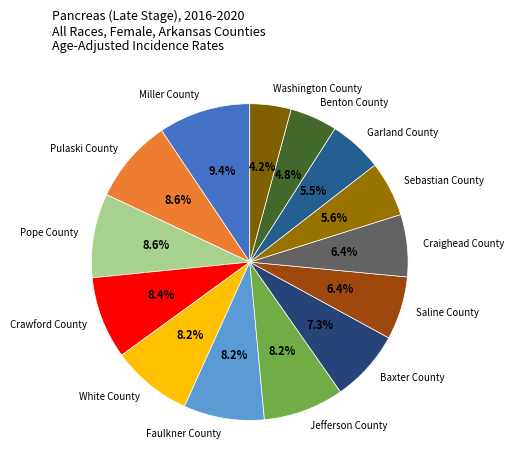

How many slices are in this pie chart?

14